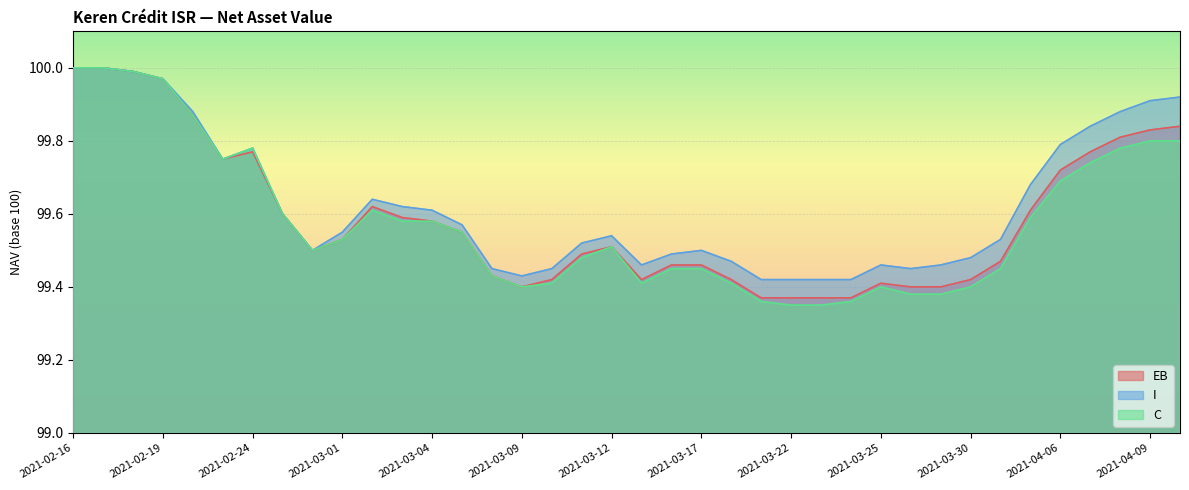

Which series has the widest spread of values?

C